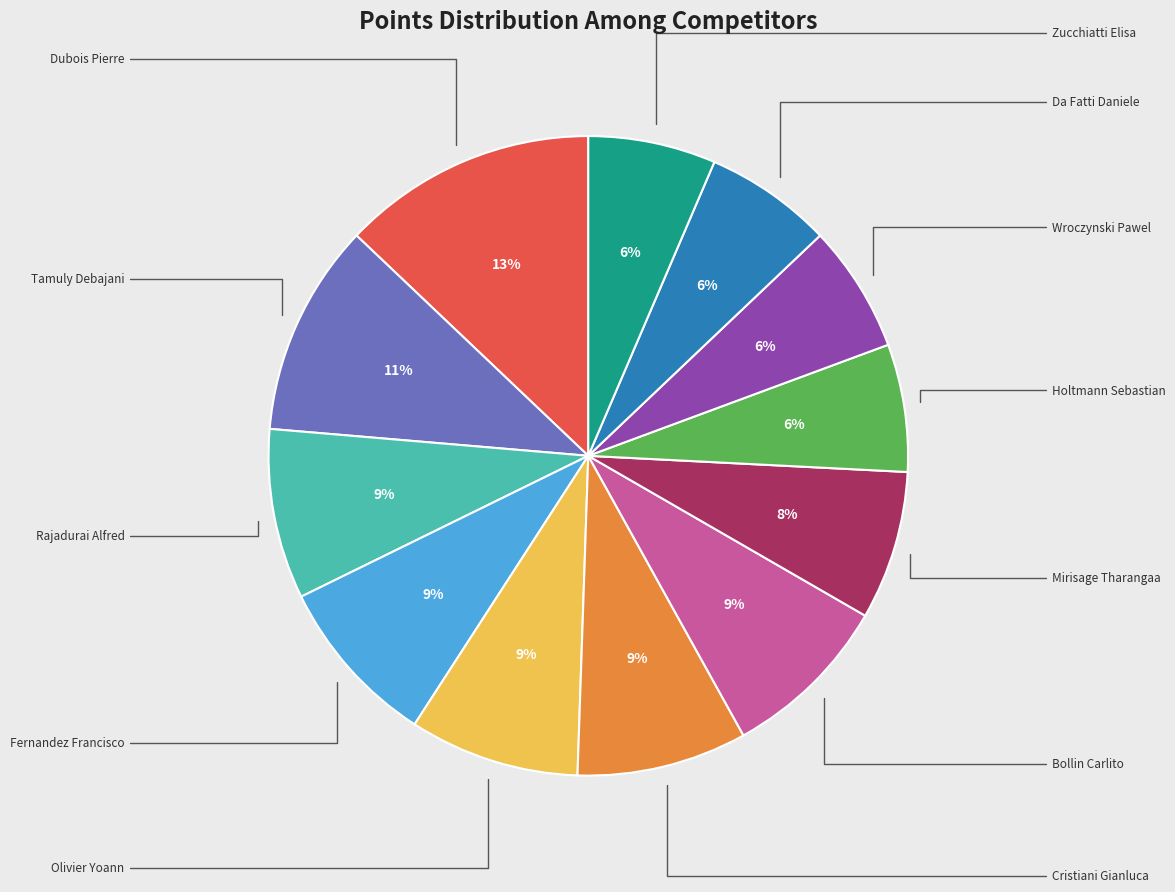

Is there a majority slice in this chart?

No